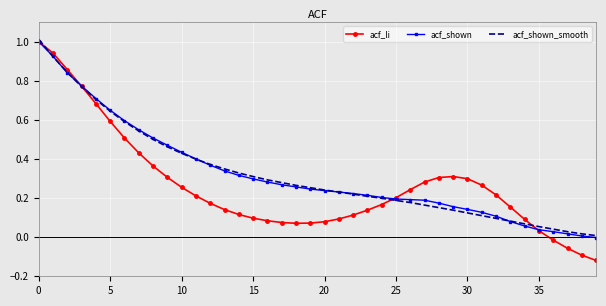

What is the highest value of the acf_shown series?

1.0